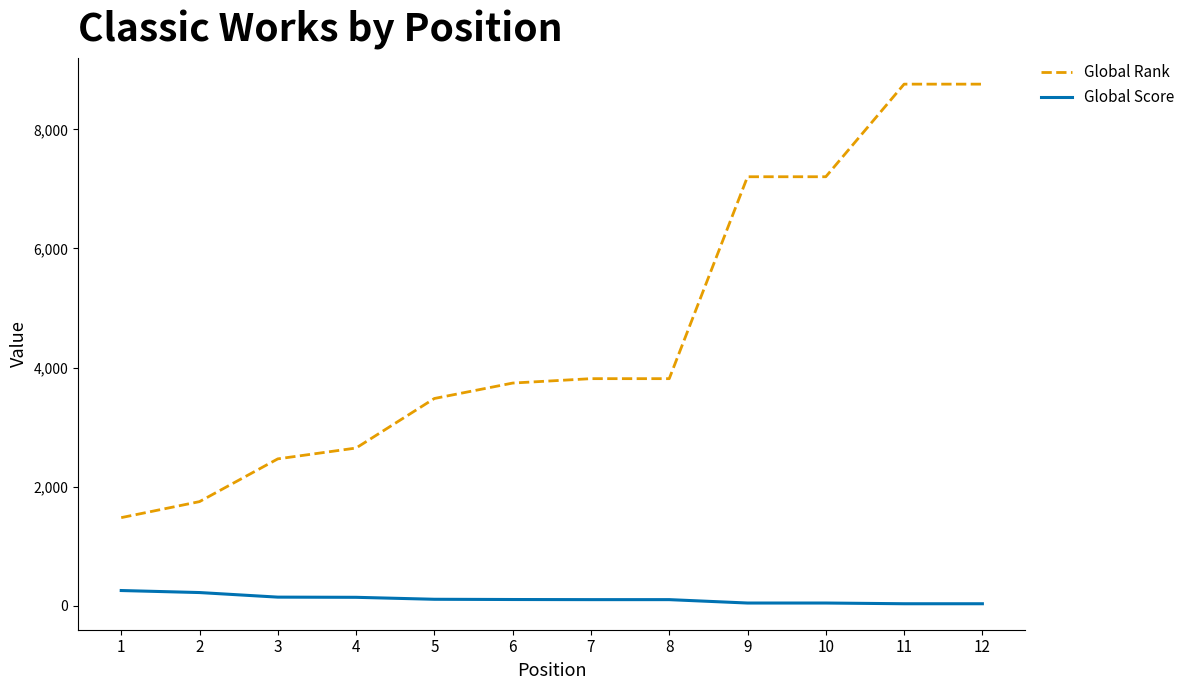

Does the chart have visible grid lines?

No